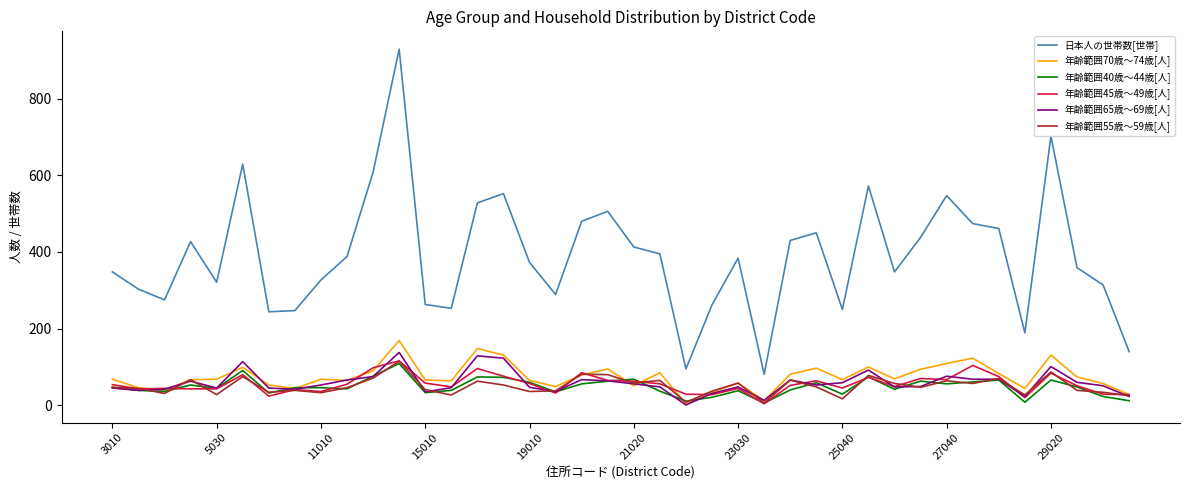

What is the minimum value for 日本人の世帯数[世帯]?

81